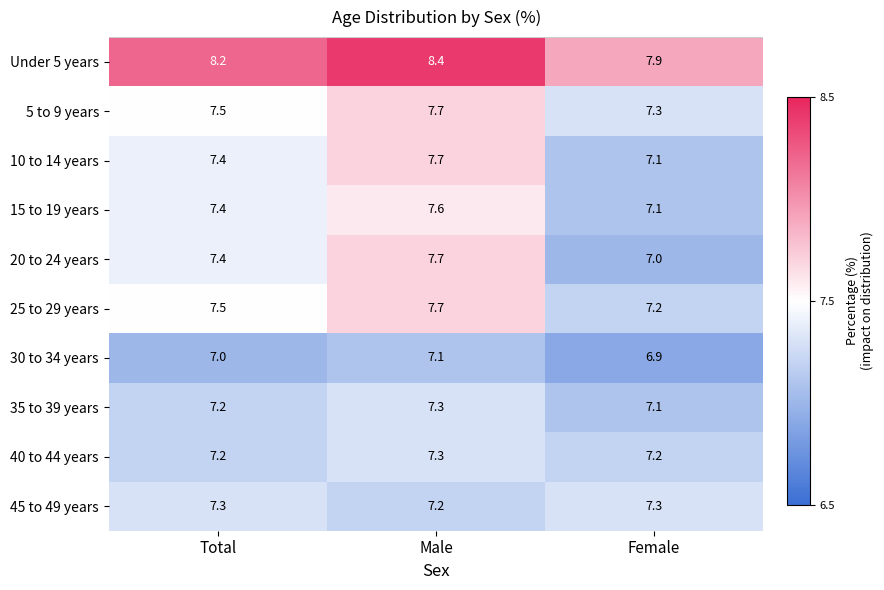

The 25 to 29 years series shows 4.1 at Total. True or false?

False